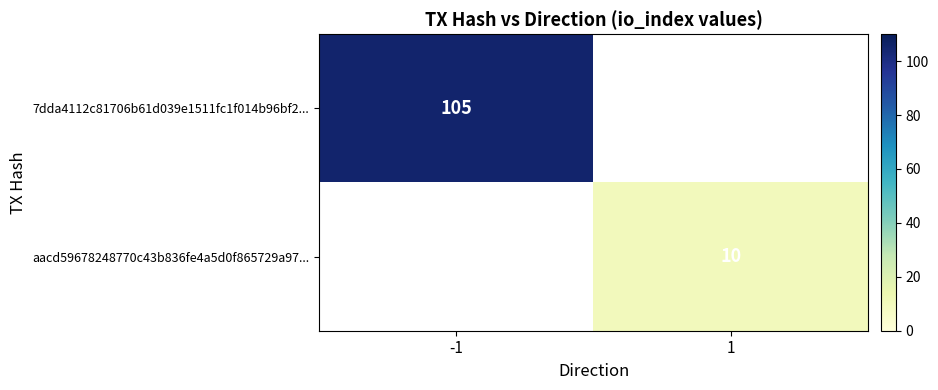

The 7dda4112c81706b61d039e1511fc1f014b96bf2... series shows 171 at -1. True or false?

False